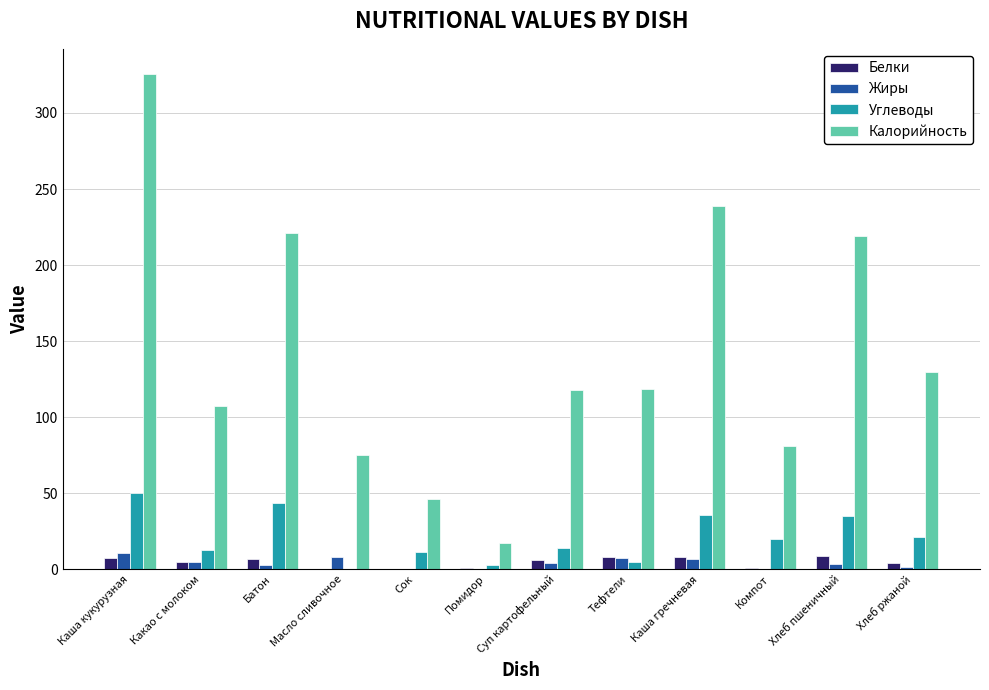

Which series changed the most between Батон and Компот?

Калорийность